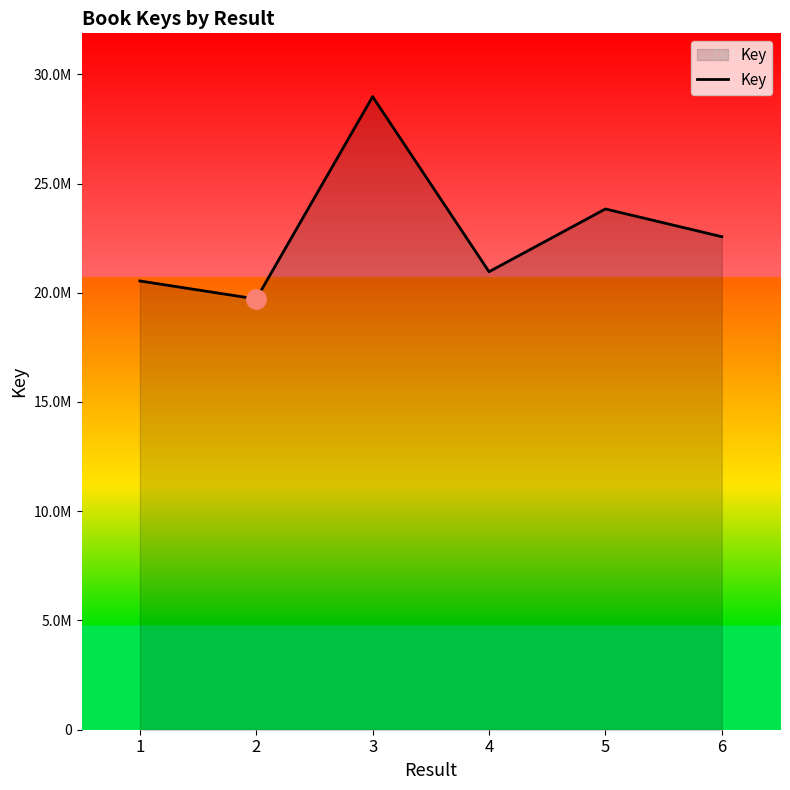

Reading left to right, transcribe all the data shown in this chart.

20539036	19714757	28975489	20961863	23834229	22565544